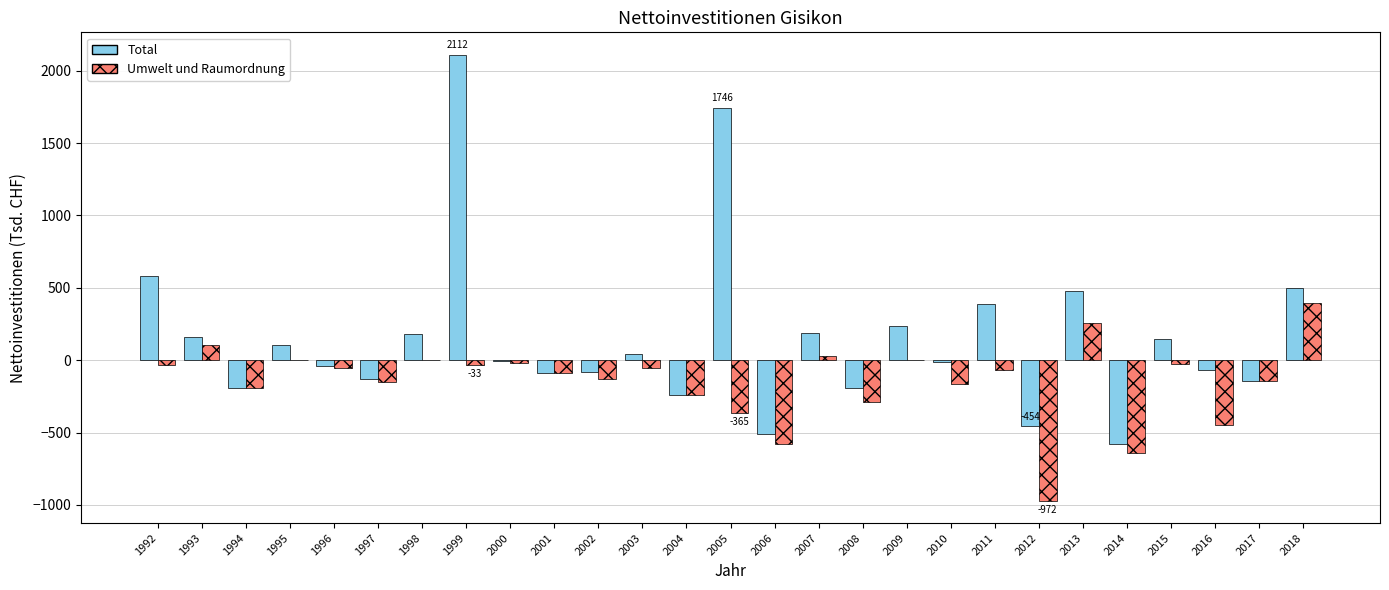

What is the average value of the Total series?

152.6